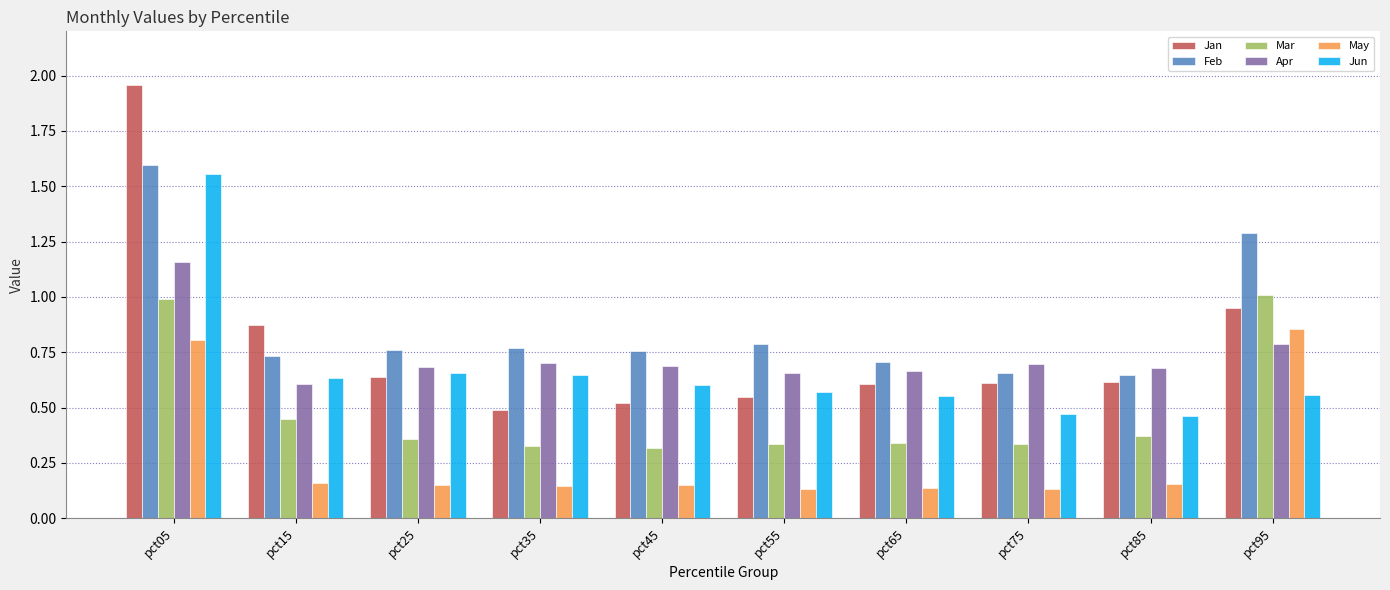

Rank the series by their maximum value, from highest to lowest.

Jan, Feb, Jun, Apr, Mar, May